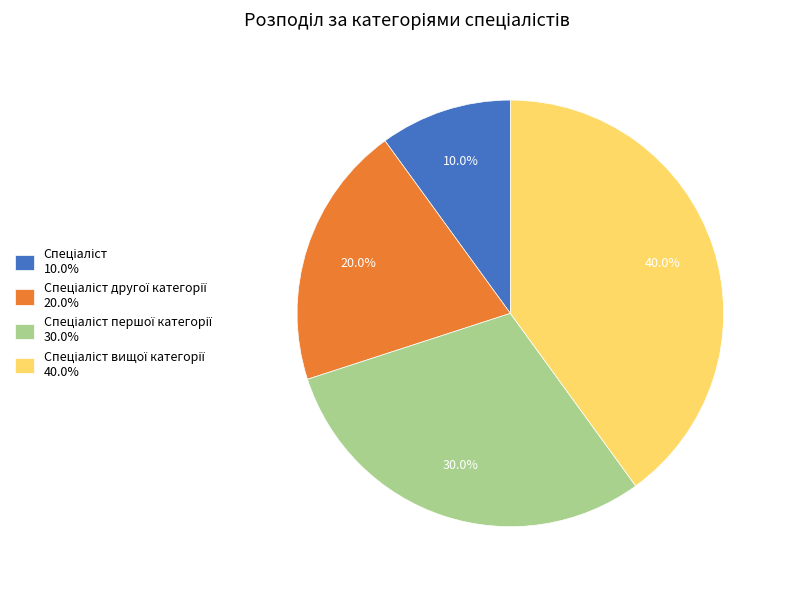

How many segments does this pie chart have?

4